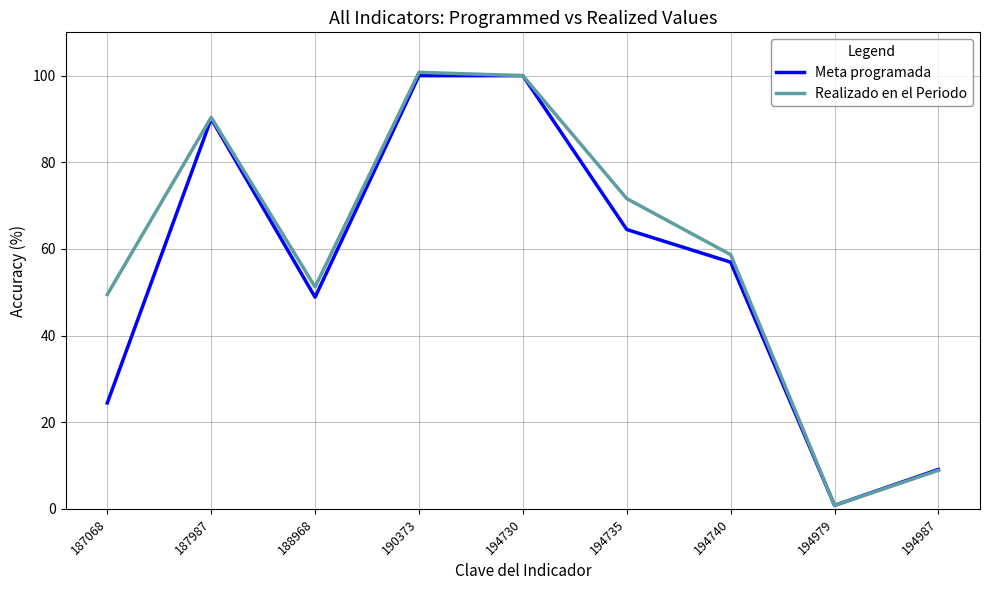

Where does the Realizado en el Periodo series first go above 58?

187987